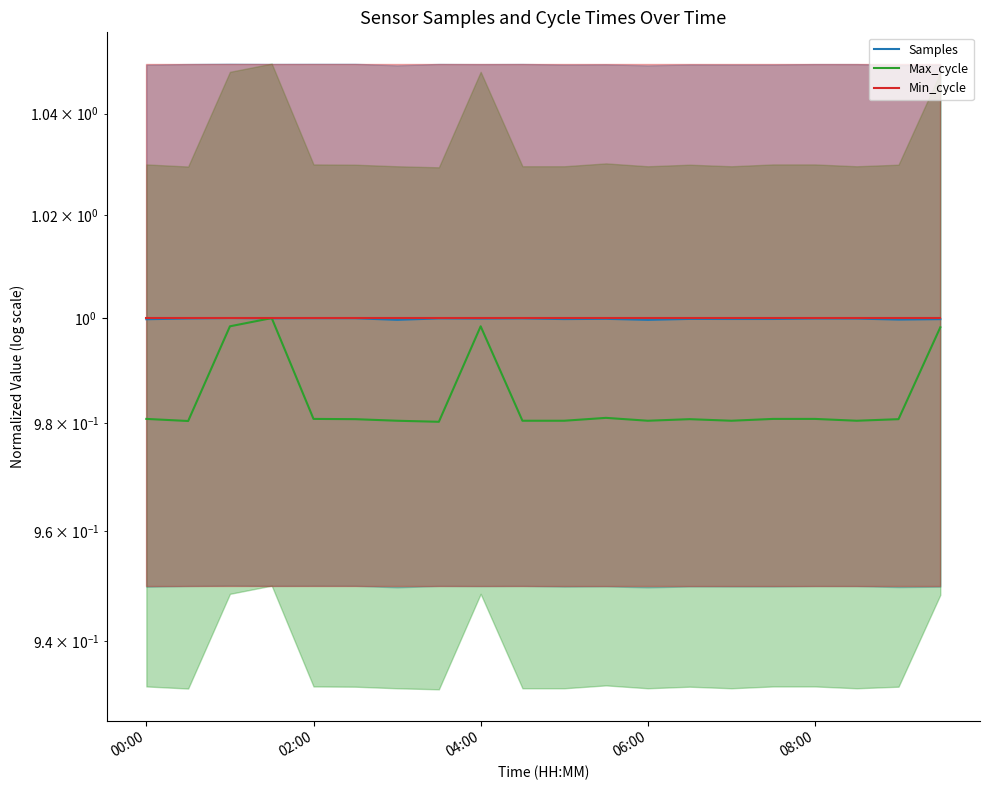

How many lines are shown in the chart?

3